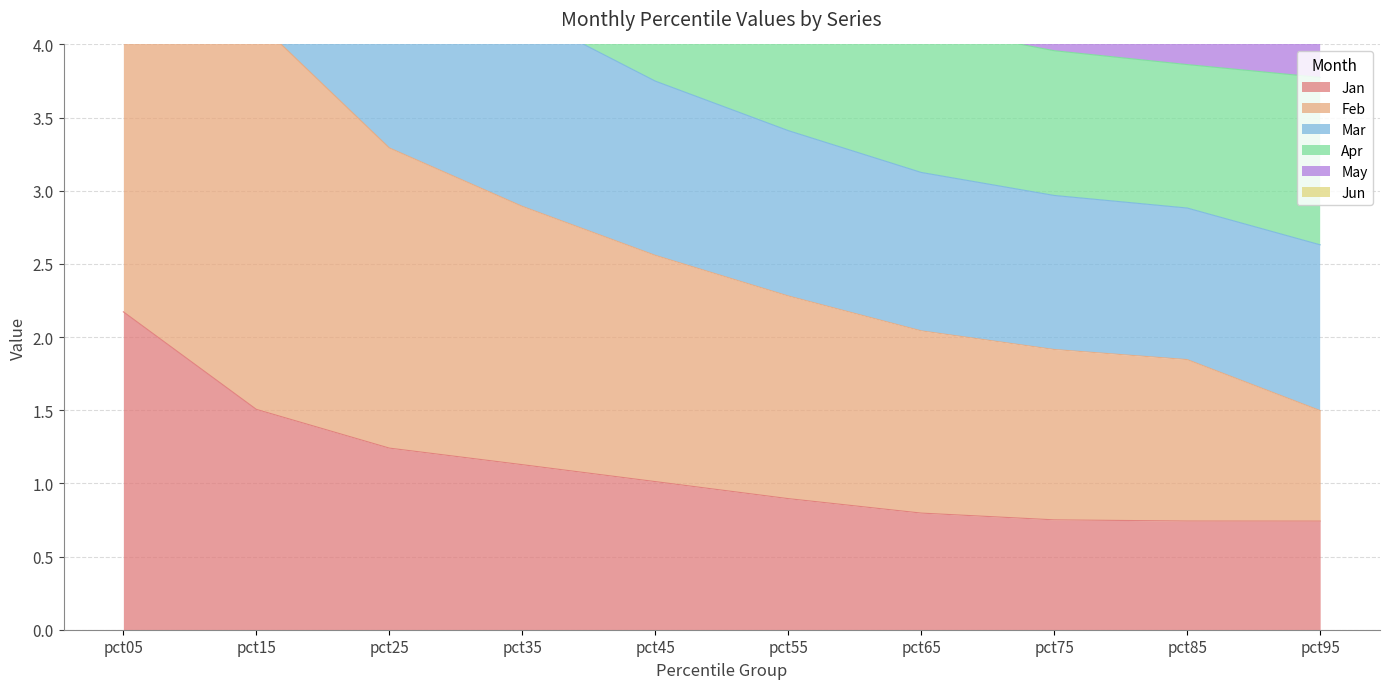

Is the value of Mar at pct15 greater than the value of Jan at pct75?

Yes